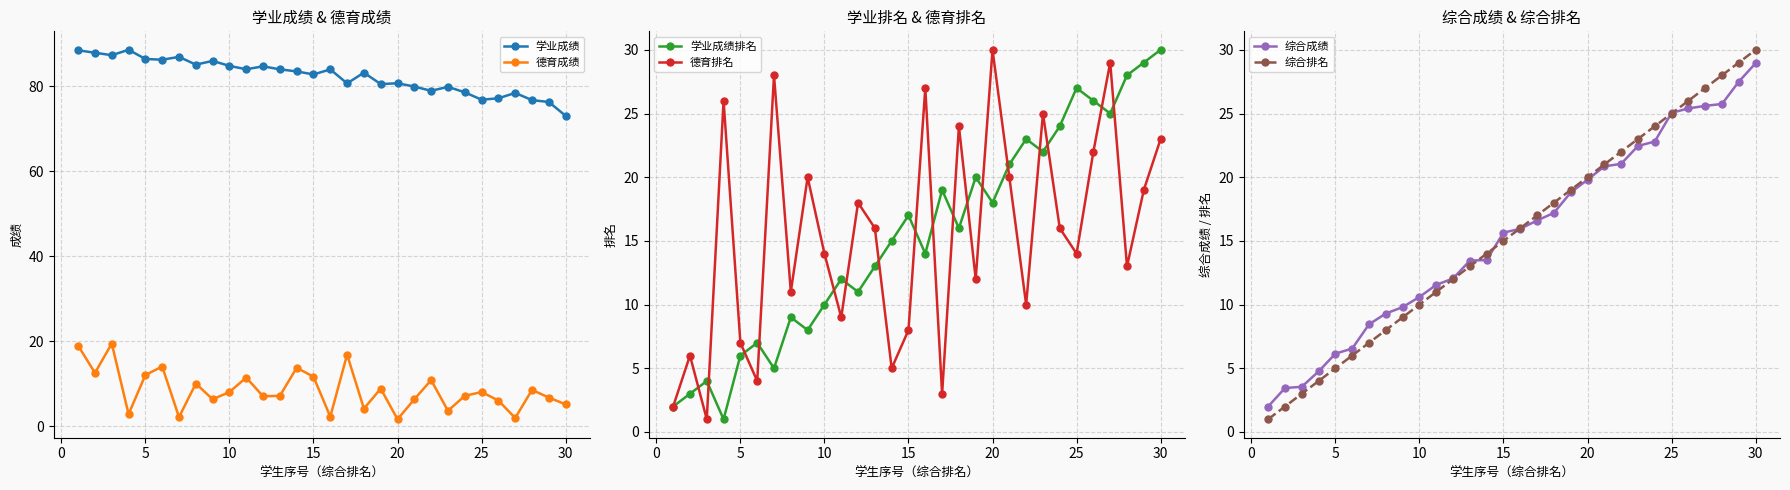

What is the value of the 学业成绩 point at the 11th from the left?

88.6